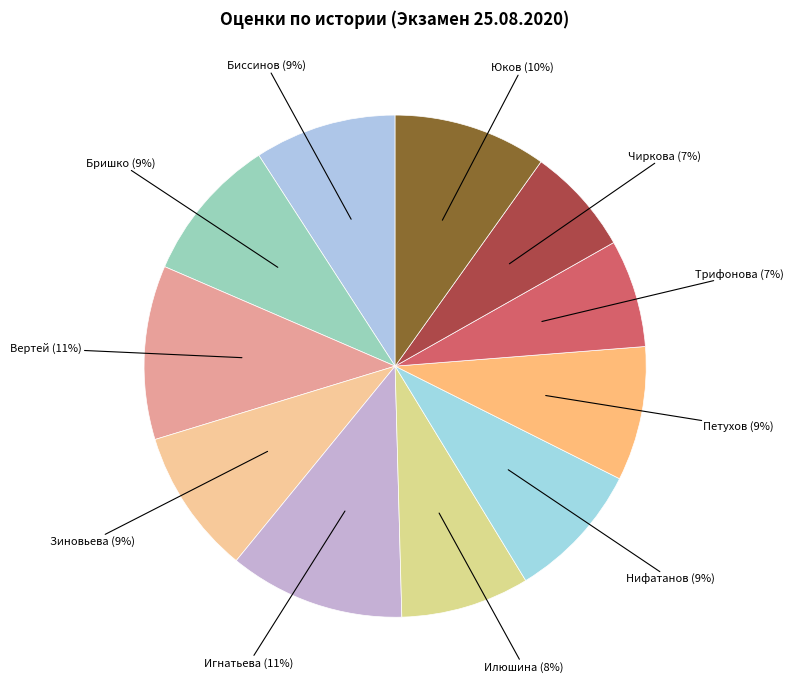

To the nearest percent, what portion does Трифонова represent?

7%